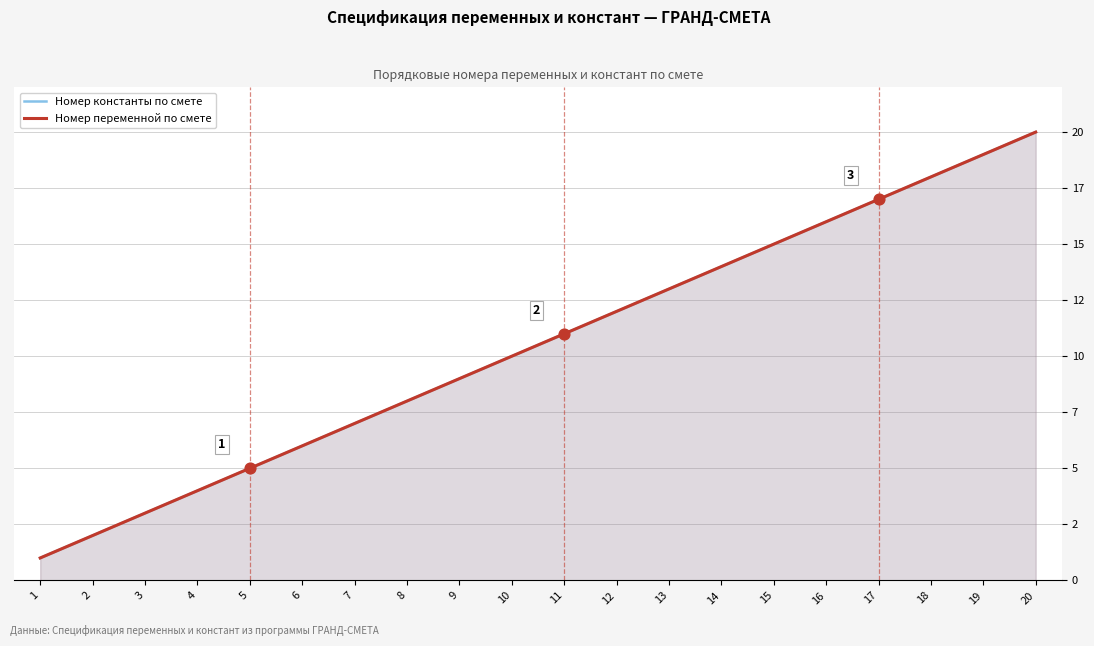

What is the total value across all series at 16?

32